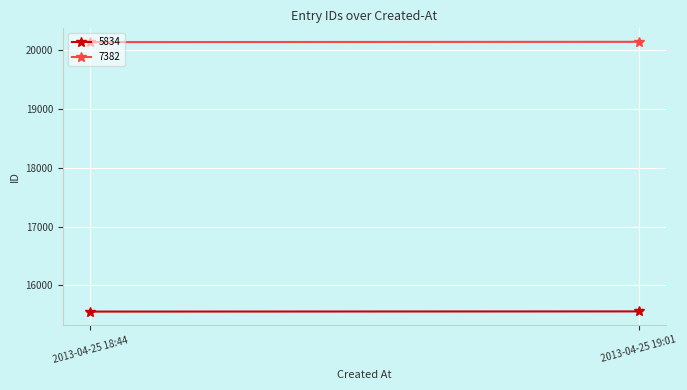

What is the greatest value displayed?

20145